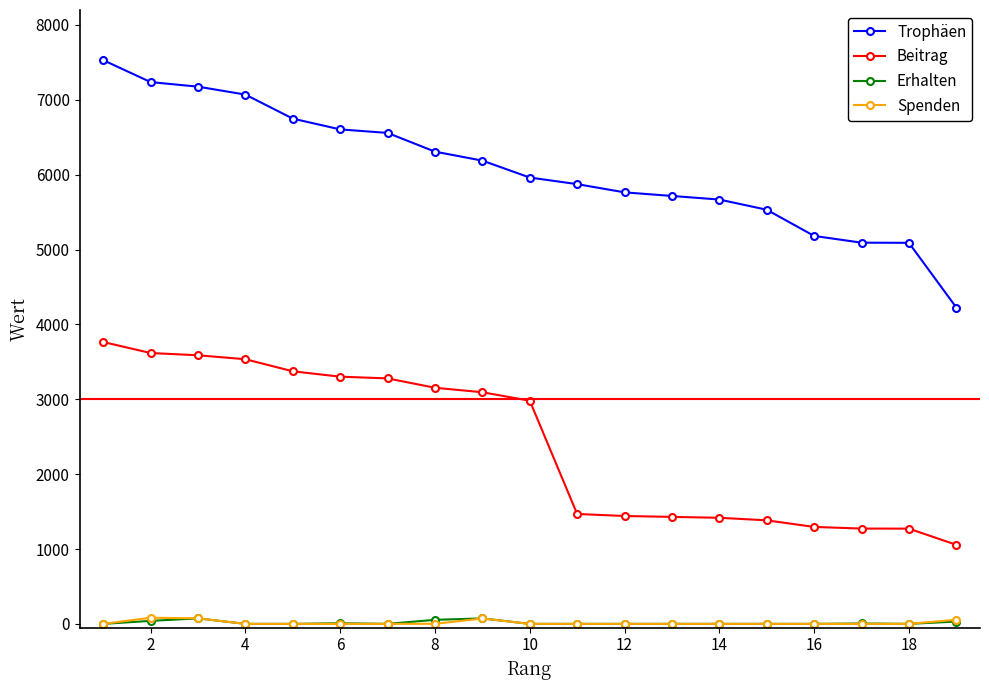

What is the maximum value for Trophäen?

7530